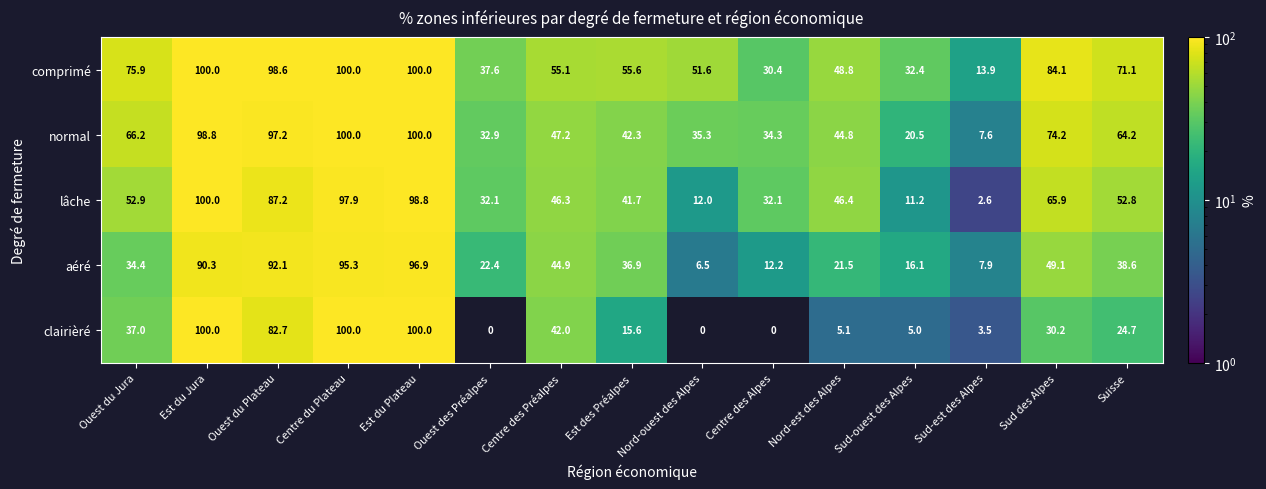

Where is clairièré nearest to the value 51?

Centre des Préalpes